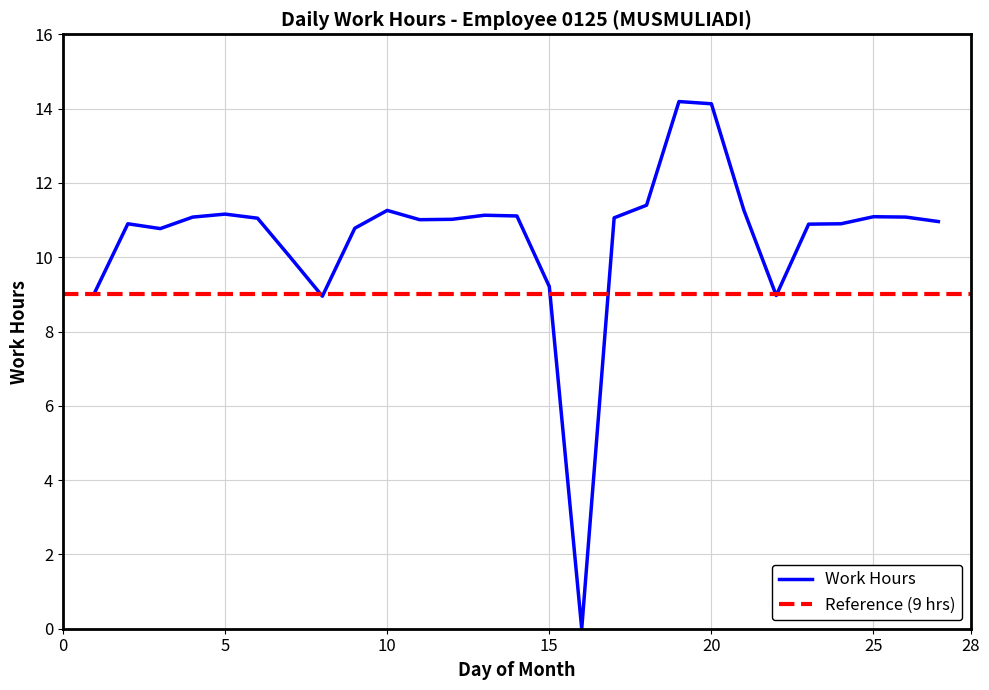

Reading left to right, extract all data points from this chart.

9.1	10.9	10.8	11.1	11.2	11.1	10.0	8.9	10.8	11.3	11.0	11.0	11.1	11.1	9.2	0.0	11.1	11.4	14.2	14.1	11.3	9.0	10.9	10.9	11.1	11.1	11.0